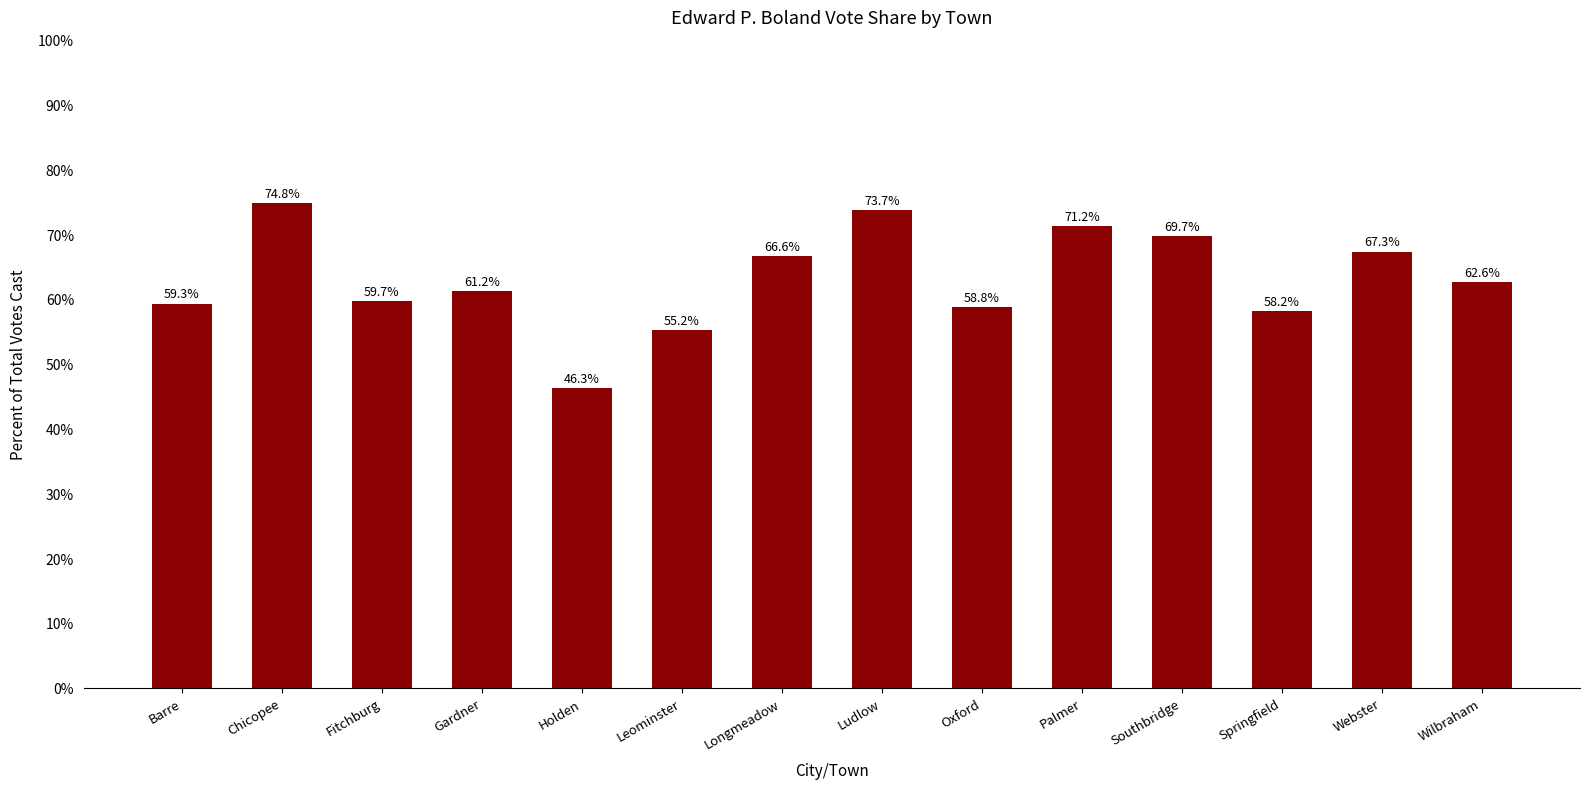

Rank the categories by value from lowest to highest.

Holden, Leominster, Springfield, Oxford, Barre, Fitchburg, Gardner, Wilbraham, Longmeadow, Webster, Southbridge, Palmer, Ludlow, Chicopee